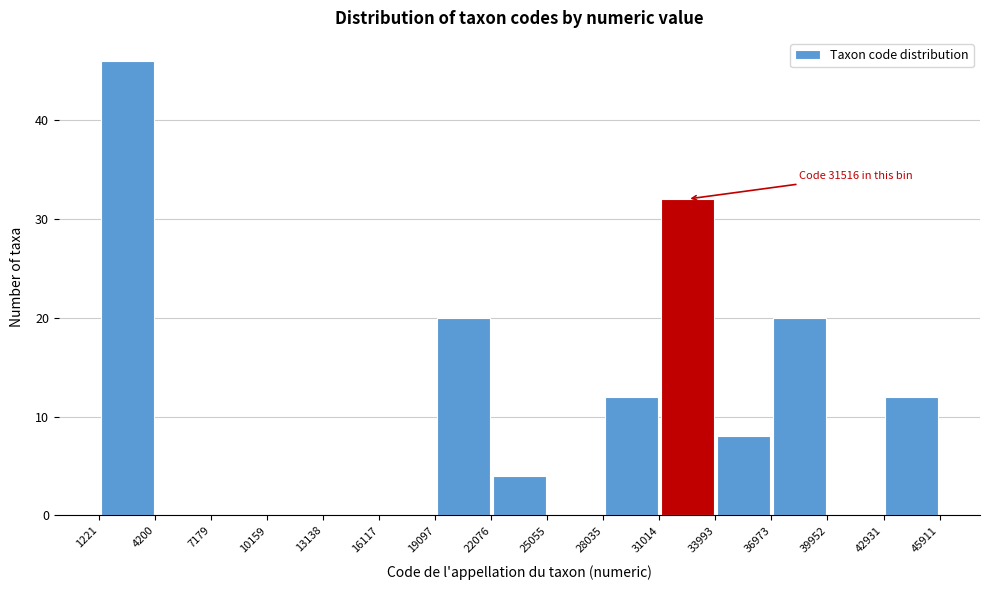

Over which range of the x-axis is the bar tallest?

1221 to 4200